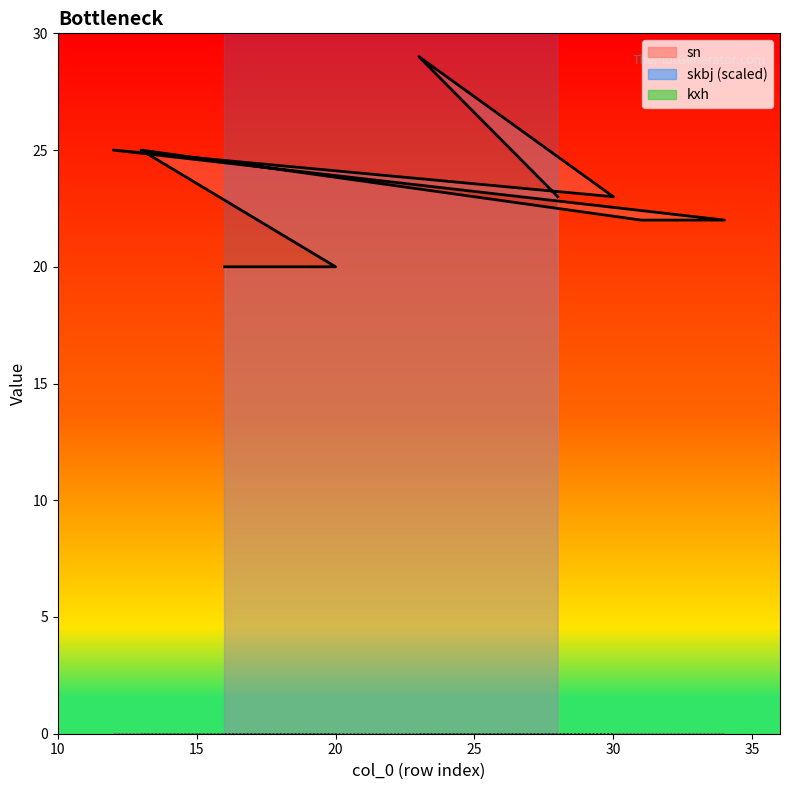

Which has a higher value, 16 or 34?

34